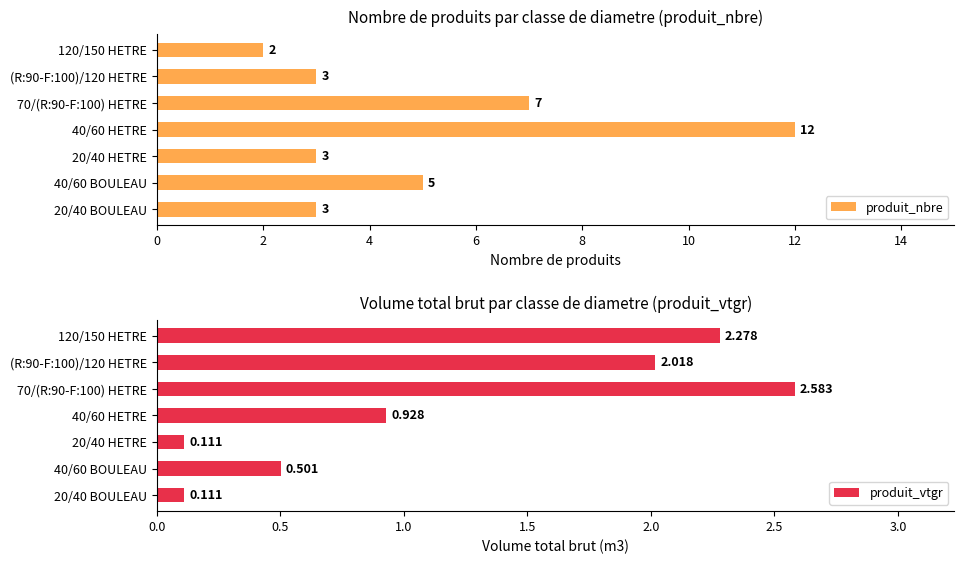

What is the difference between the second highest and minimum values in the produit_nbre series?

5